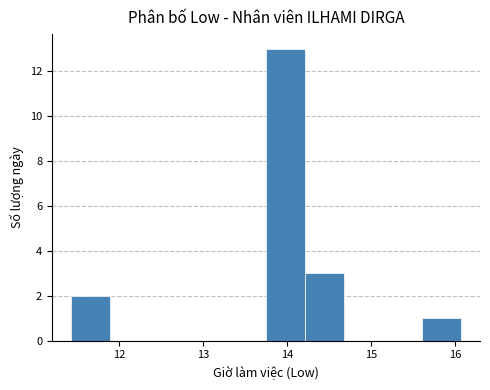

Which range on the x-axis has the tallest bar?

13.7 to 14.2